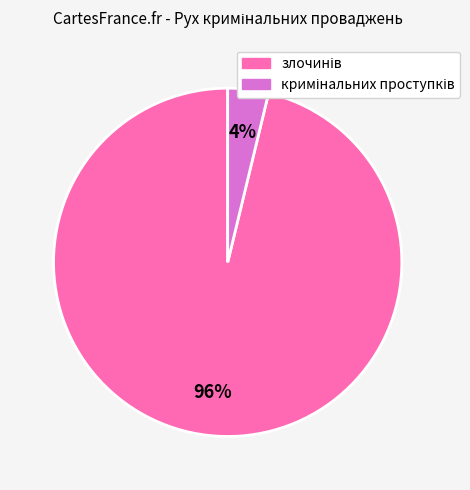

How many slices are in this pie chart?

2